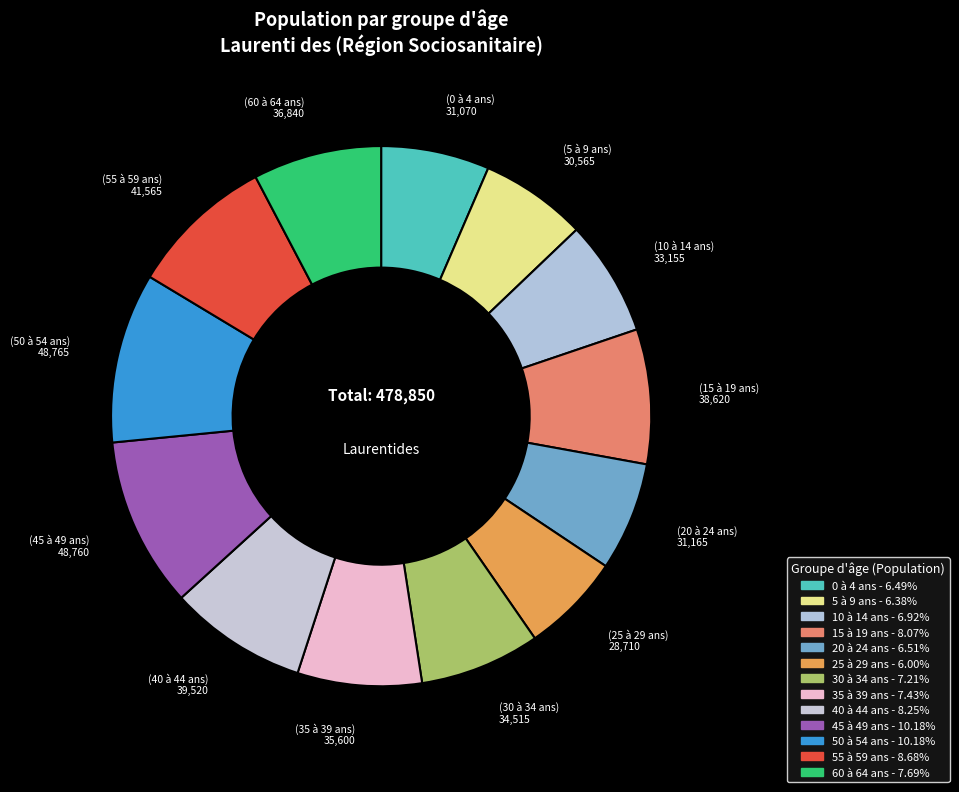

Which has a higher value, 10 à 14 ans or 50 à 54 ans?

50 à 54 ans